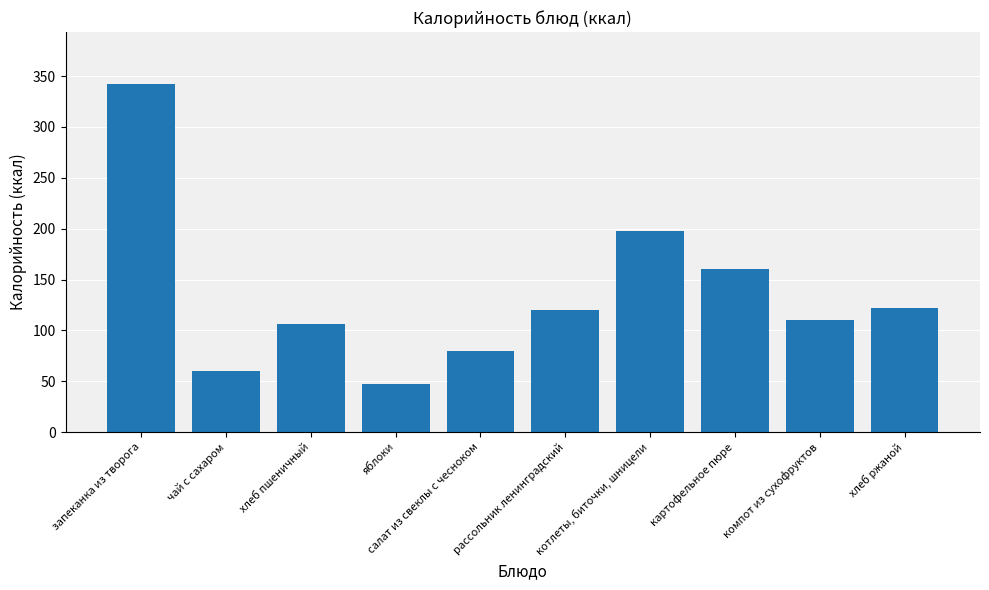

Is it true that the value at чай с сахаром is 25.9?

False